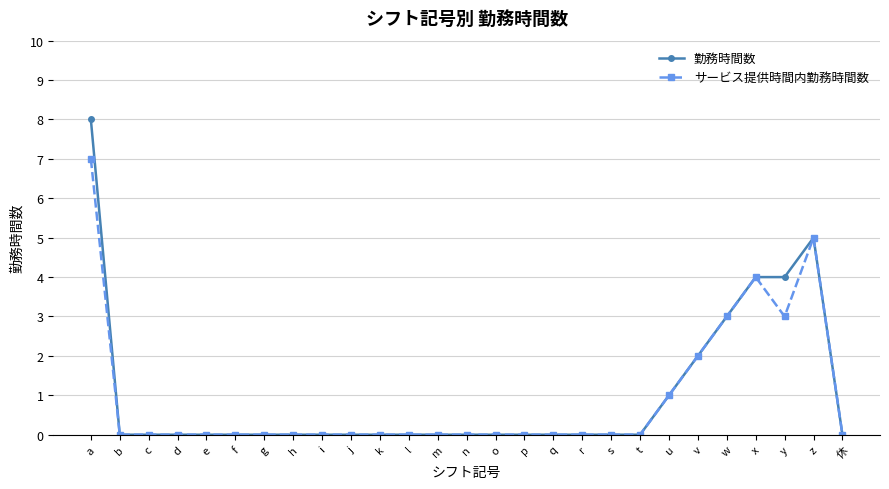

At which category is the sum across all series the highest?

a